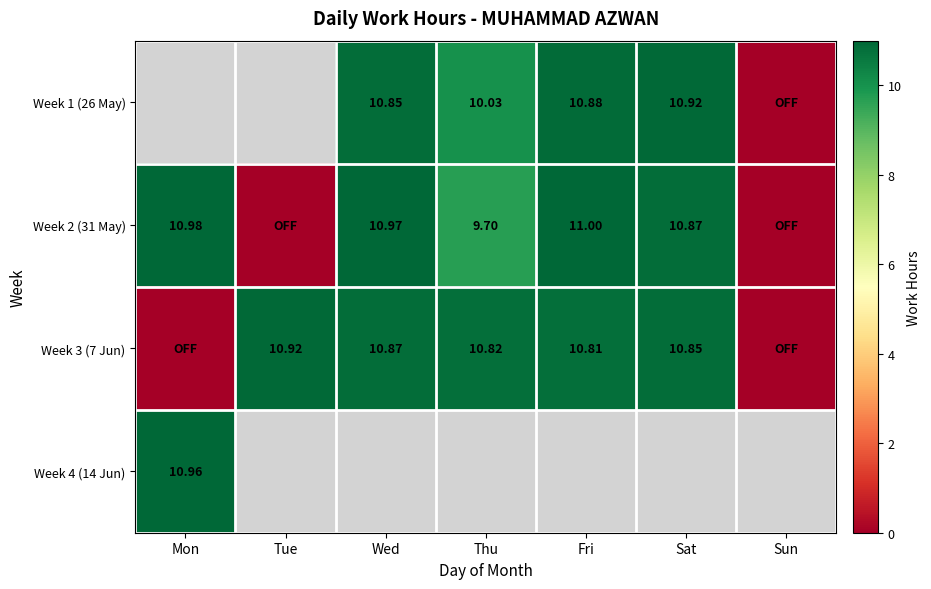

Which category has the lowest value across all series?

Sun